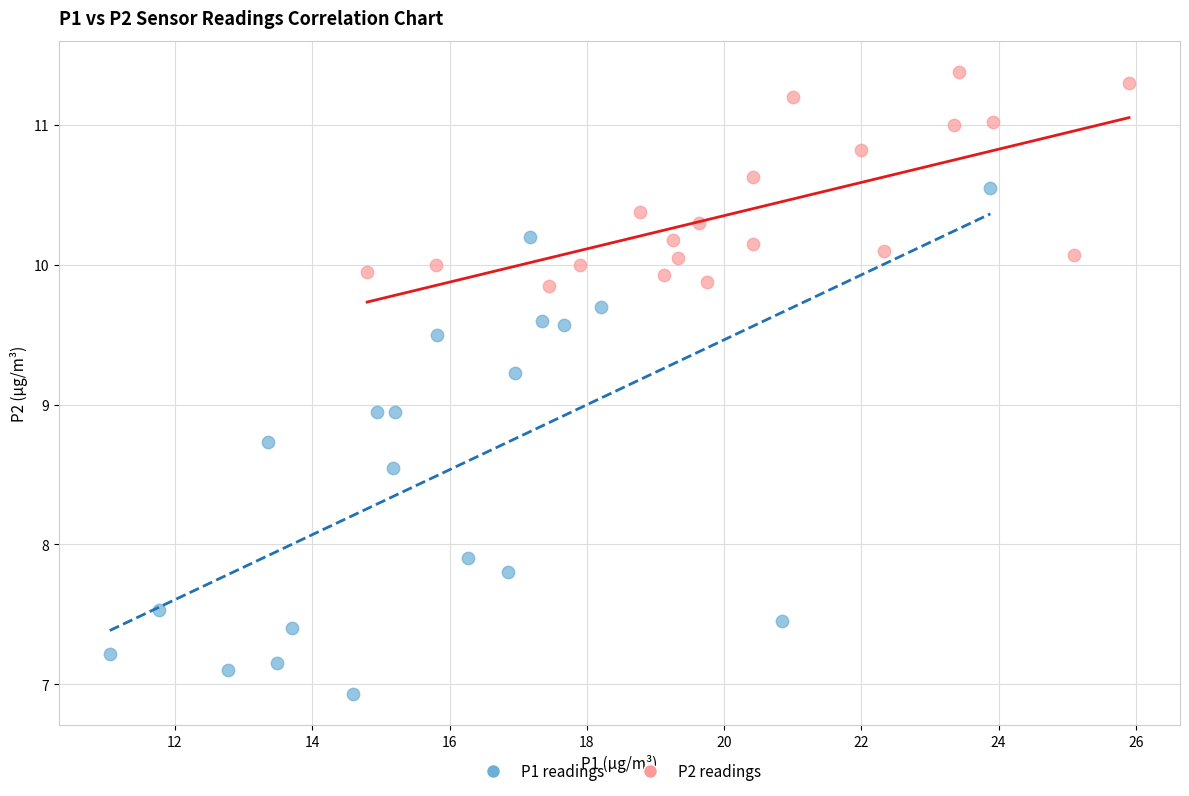

What are all the series names shown in the legend?

P1 readings, P2 readings